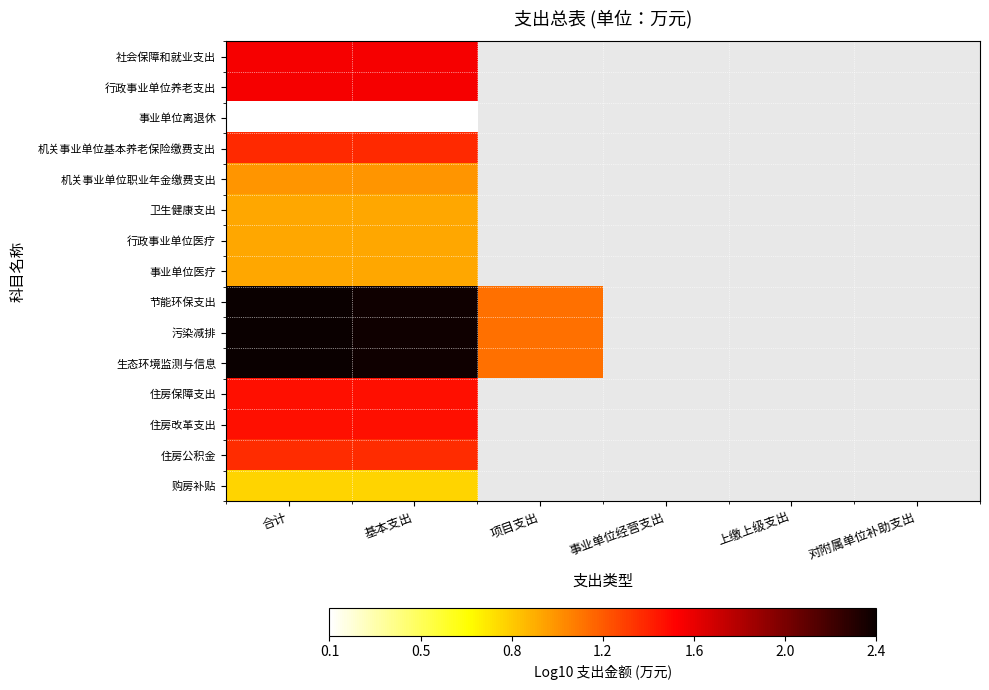

The 事业单位离退休 series shows 0.1 at 基本支出. True or false?

False